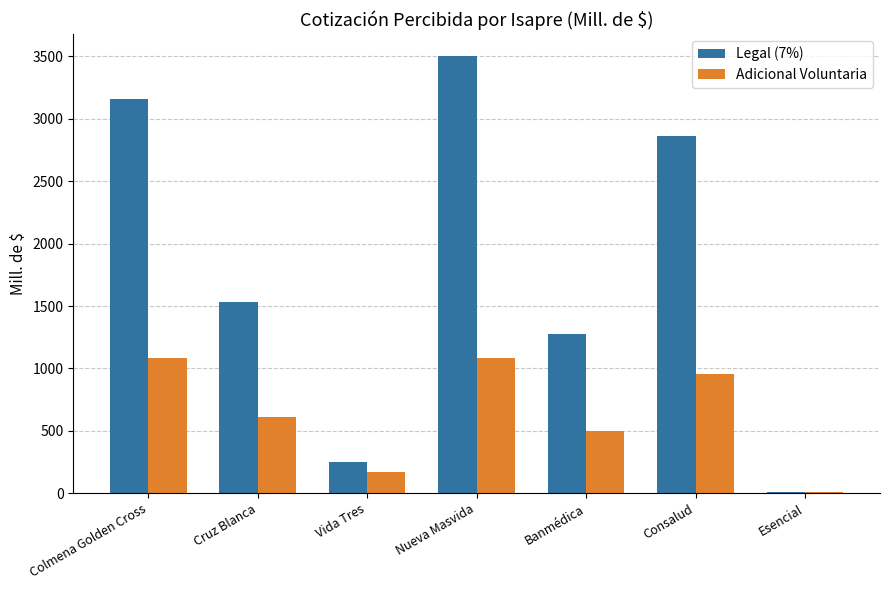

Is it true that Legal (7%) equals 5894.7 at Nueva Masvida?

False